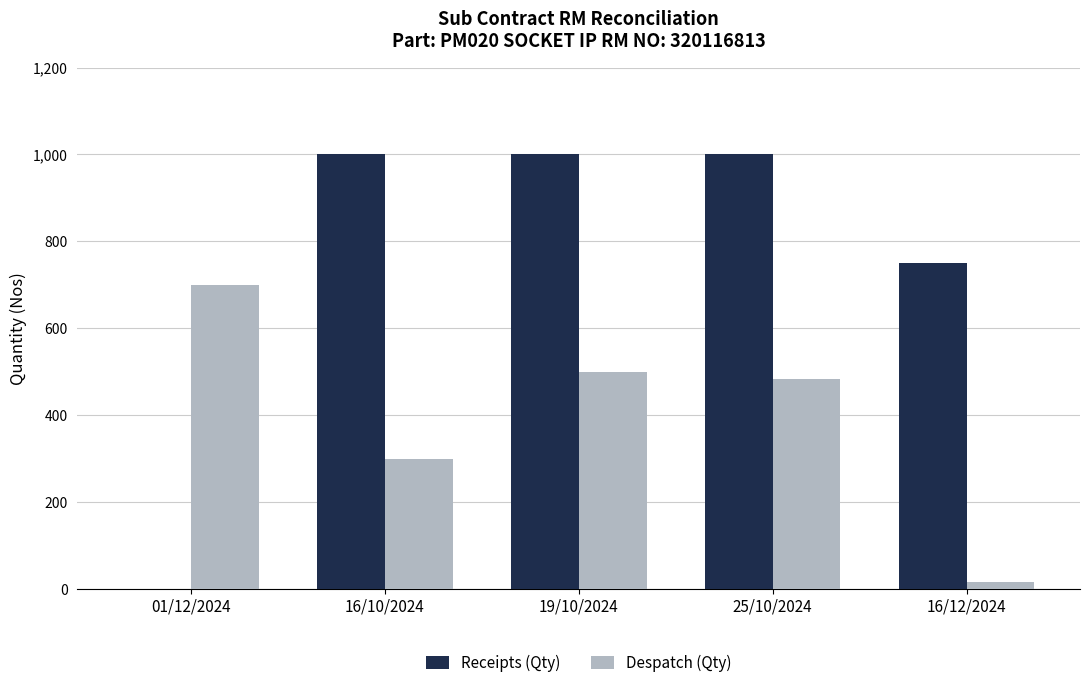

What is the highest value of the Receipts (Qty) series?

1000